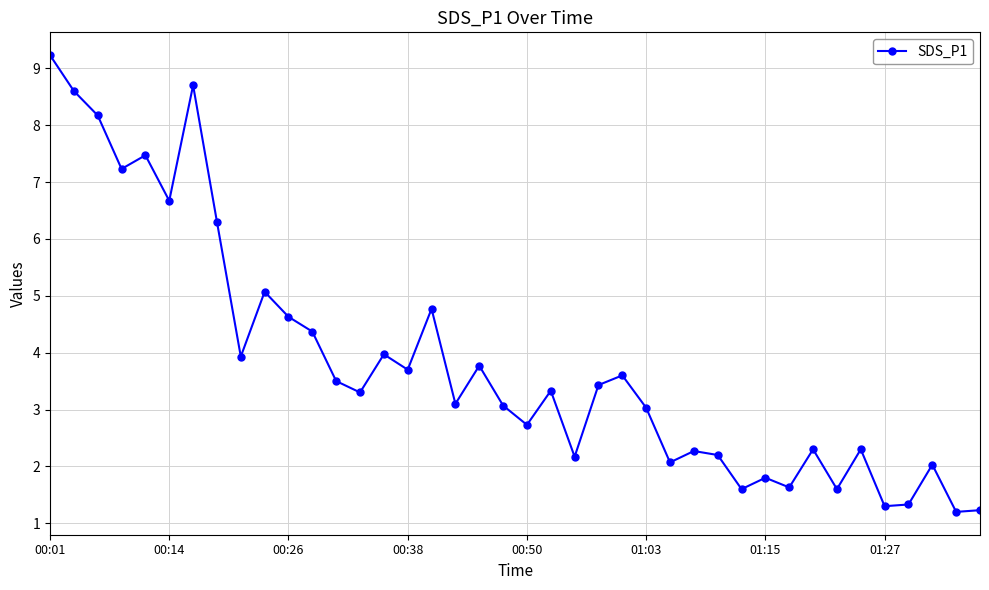

What is the maximum value shown in the chart?

9.2